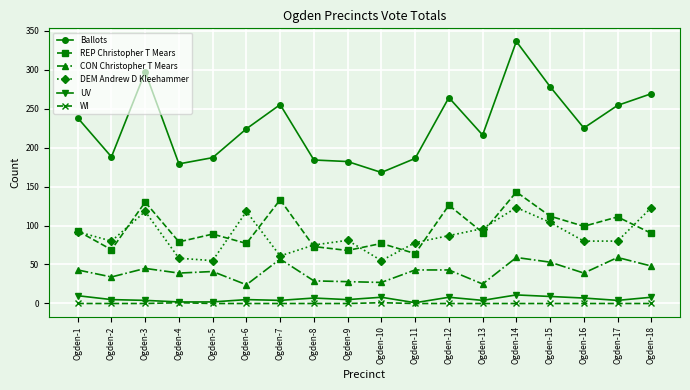

Rank the series by their maximum value, from lowest to highest.

WI, UV, CON Christopher T Mears, DEM Andrew D Kleehammer, REP Christopher T Mears, Ballots